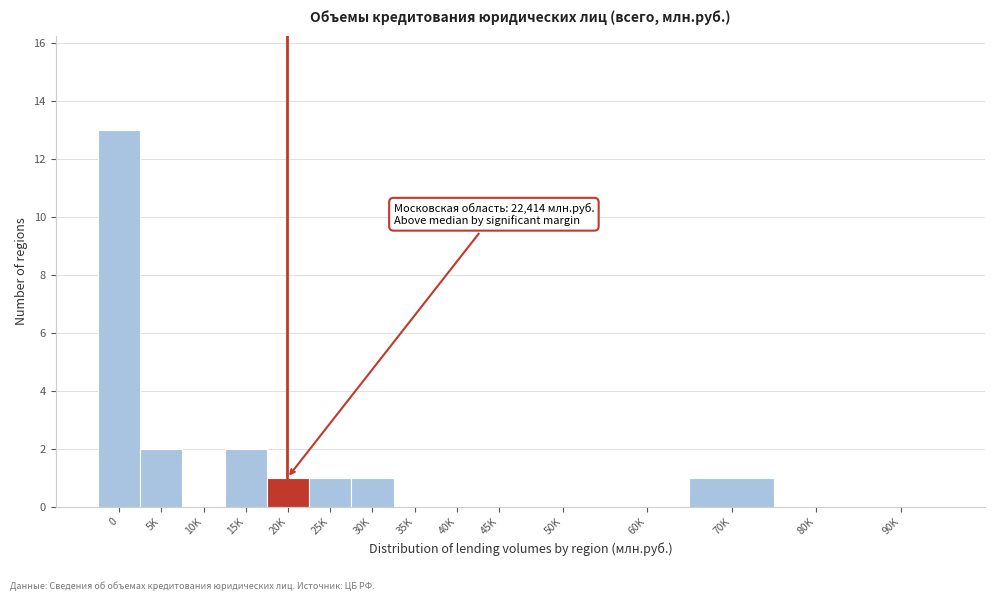

Between 70K and 45K, which is larger?

70K